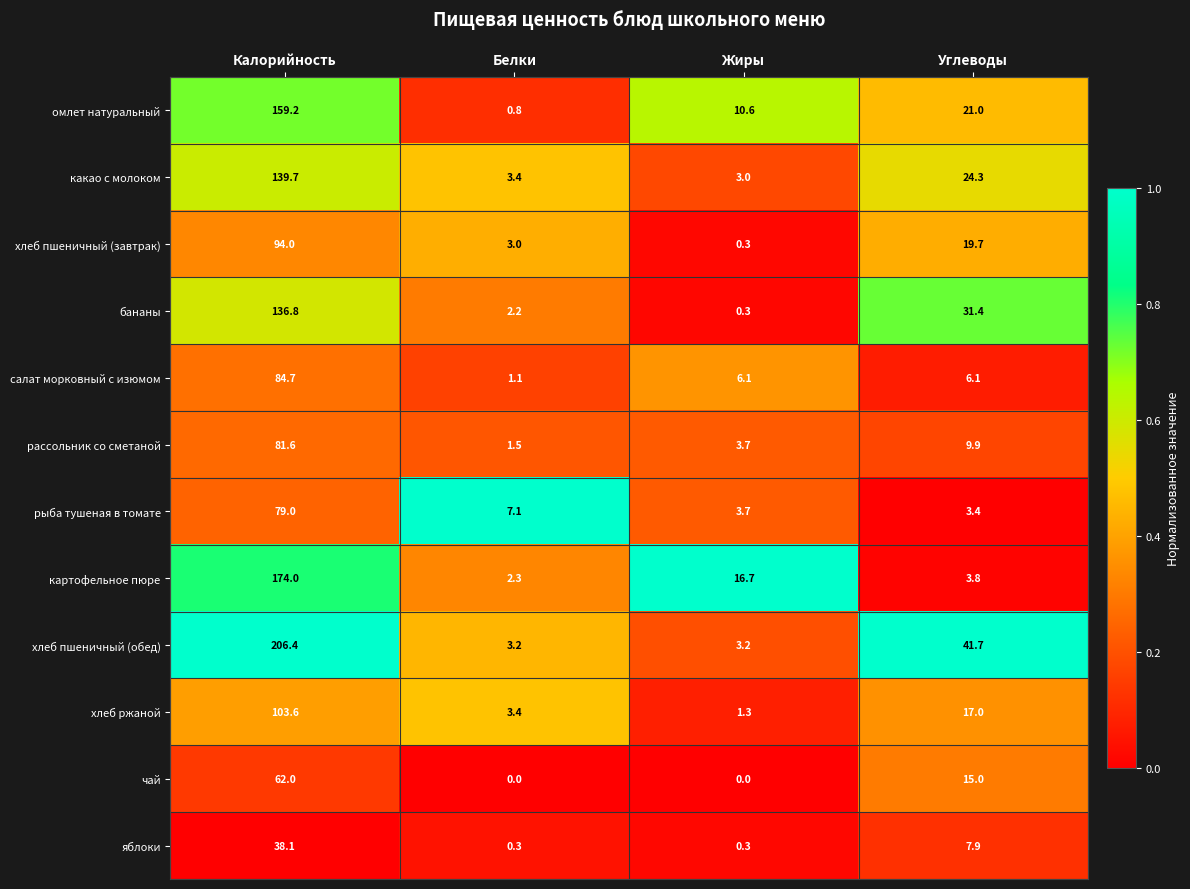

Rank the series at Углеводы from highest to lowest value.

хлеб пшеничный (обед), бананы, какао с молоком, омлет натуральный, хлеб пшеничный (завтрак), хлеб ржаной, чай, рассольник со сметаной, яблоки, салат морковный с изюмом, картофельное пюре, рыба тушеная в томате